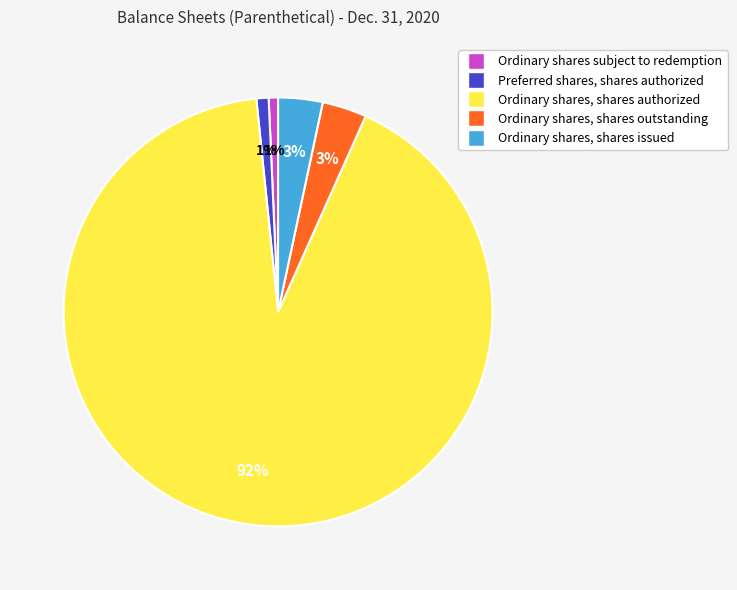

What percentage is the Ordinary shares, shares outstanding slice, to the nearest percent?

3%